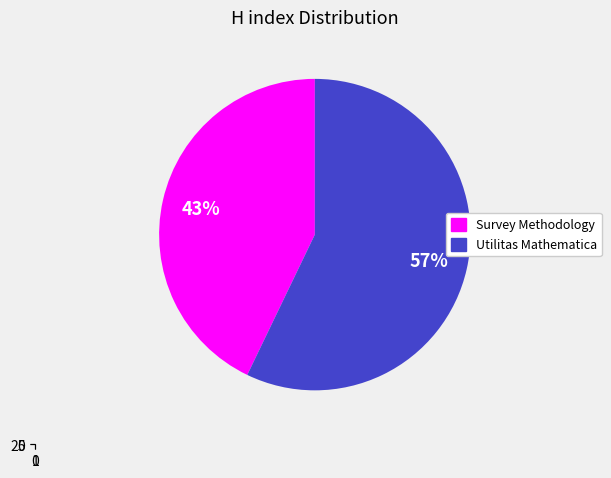

What is the largest slice in the pie chart?

Utilitas Mathematica